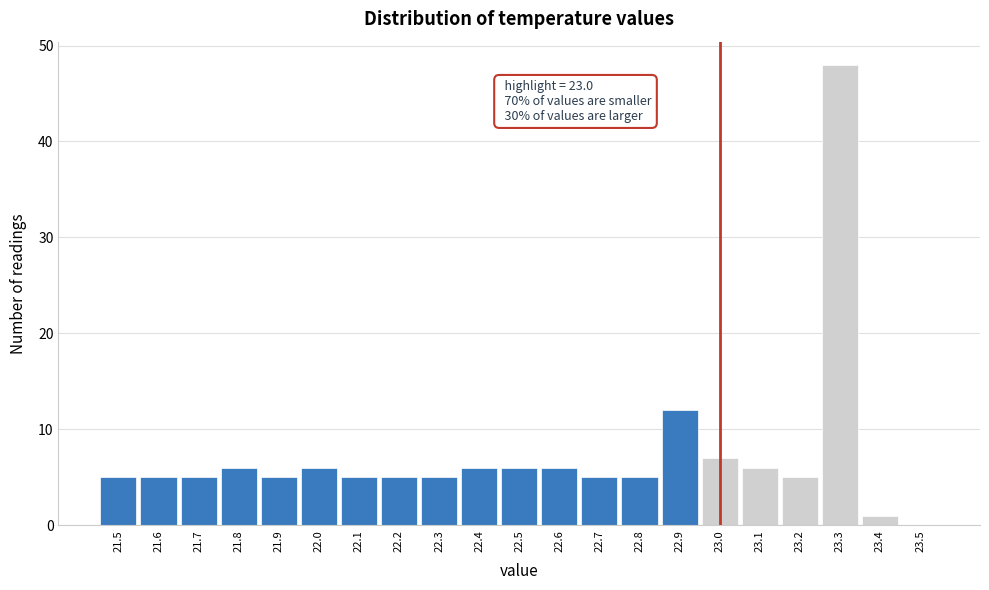

Over which range of the x-axis is the bar tallest?

23.25 to 23.35